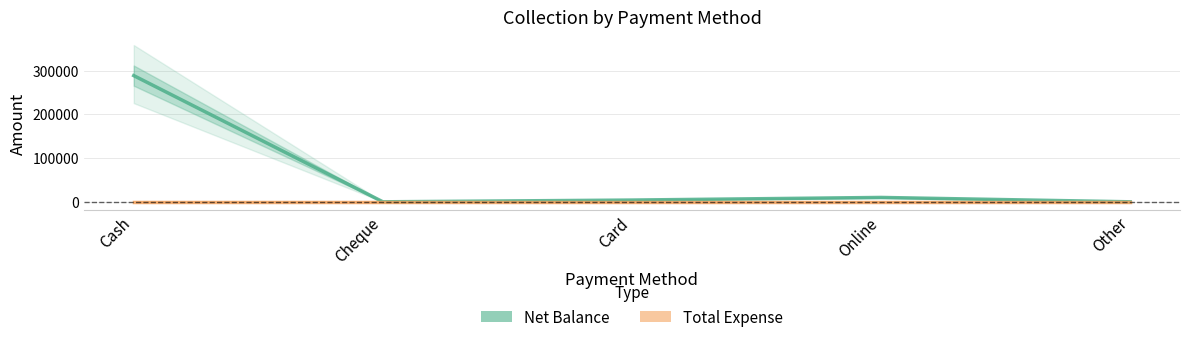

True or false: Net Balance and Total Expense intersect in this chart.

False